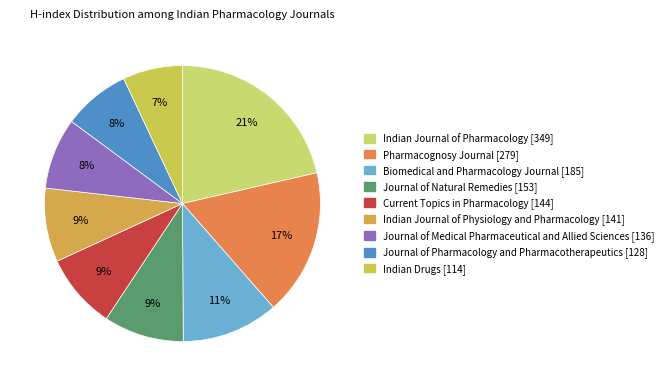

To the nearest percent, what is the combined percentage of Journal of Natural Remedies and Indian Drugs?

16%